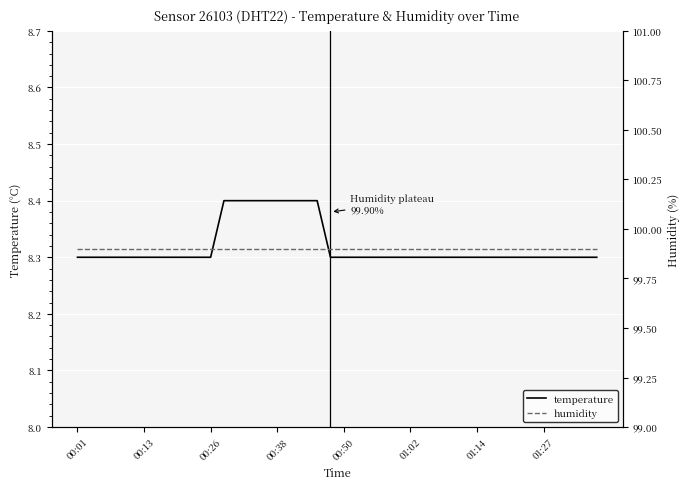

Reading left to right, transcribe all the data shown in this chart.

temperature: 8.3	8.3	8.3	8.3	8.3	8.3	8.3	8.3	8.3	8.3	8.3	8.4	8.4	8.4	8.4	8.4	8.4	8.4	8.4	8.3	8.3	8.3	8.3	8.3	8.3	8.3	8.3	8.3	8.3	8.3	8.3	8.3	8.3	8.3	8.3	8.3	8.3	8.3	8.3	8.3
humidity: 99.9	99.9	99.9	99.9	99.9	99.9	99.9	99.9	99.9	99.9	99.9	99.9	99.9	99.9	99.9	99.9	99.9	99.9	99.9	99.9	99.9	99.9	99.9	99.9	99.9	99.9	99.9	99.9	99.9	99.9	99.9	99.9	99.9	99.9	99.9	99.9	99.9	99.9	99.9	99.9